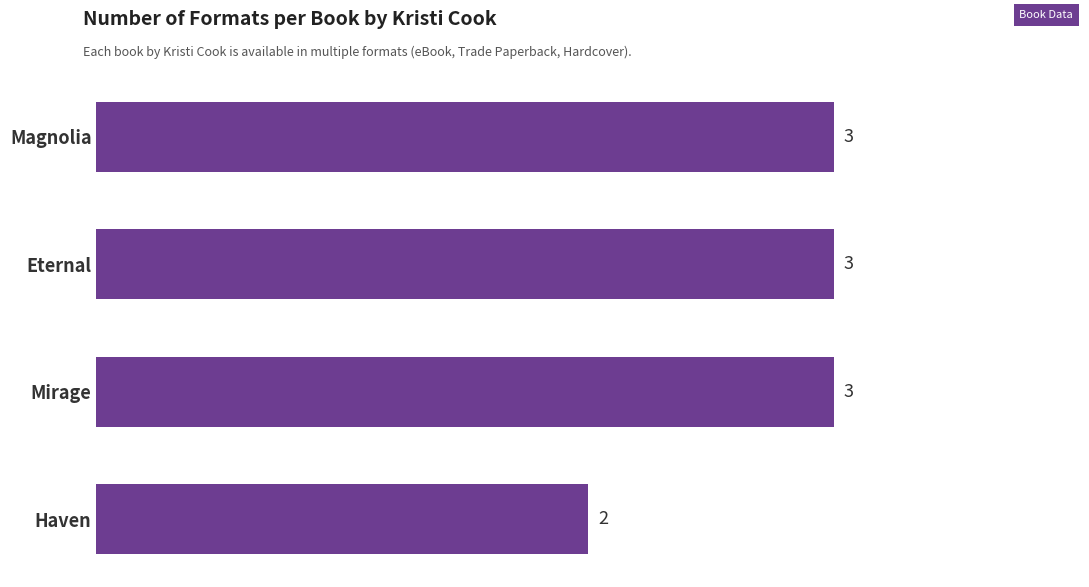

Reading bottom to top, transcribe all the data shown in this chart.

Haven=2	Mirage=3	Eternal=3	Magnolia=3